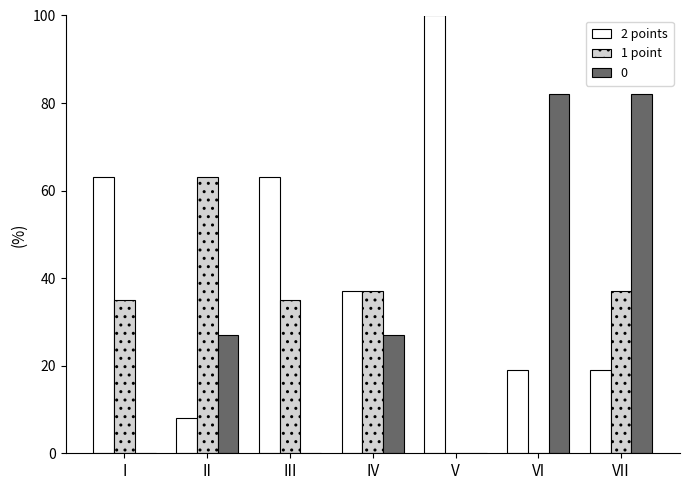

The value of 0 at II is 27. True or false?

True